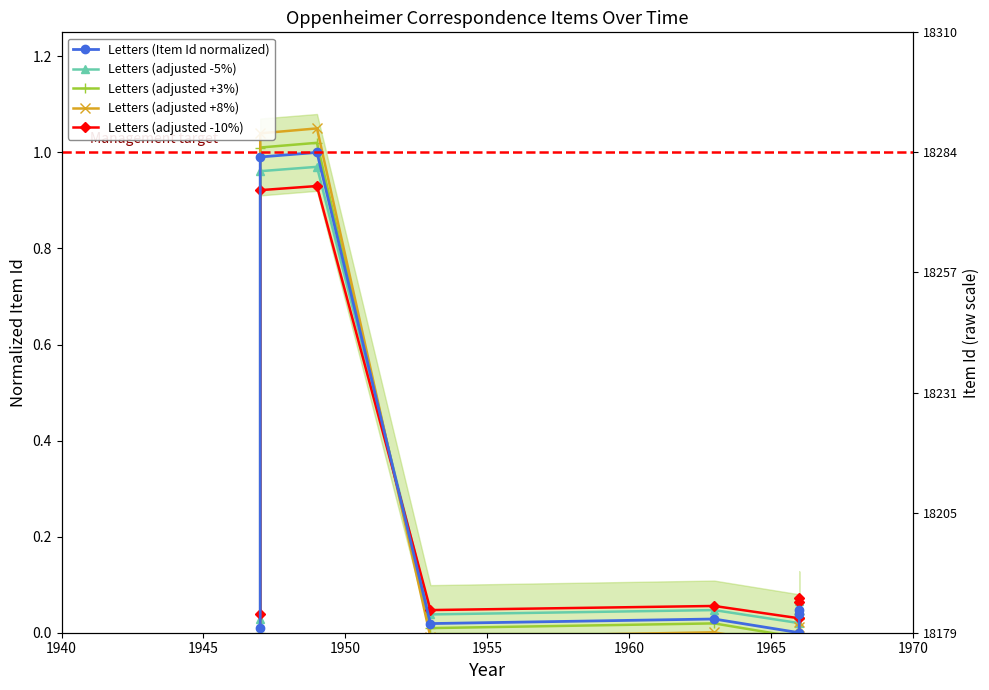

Which series ends up on top after the final intersection of Letters (adjusted -5%) and Letters (adjusted -10%)?

Letters (adjusted -10%)